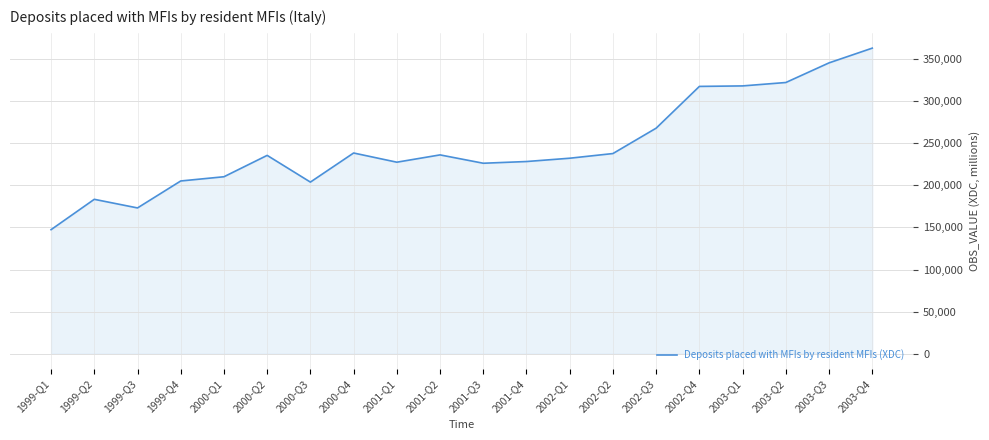

What is the change in value from 2001-Q3 to 2002-Q2?

+11529